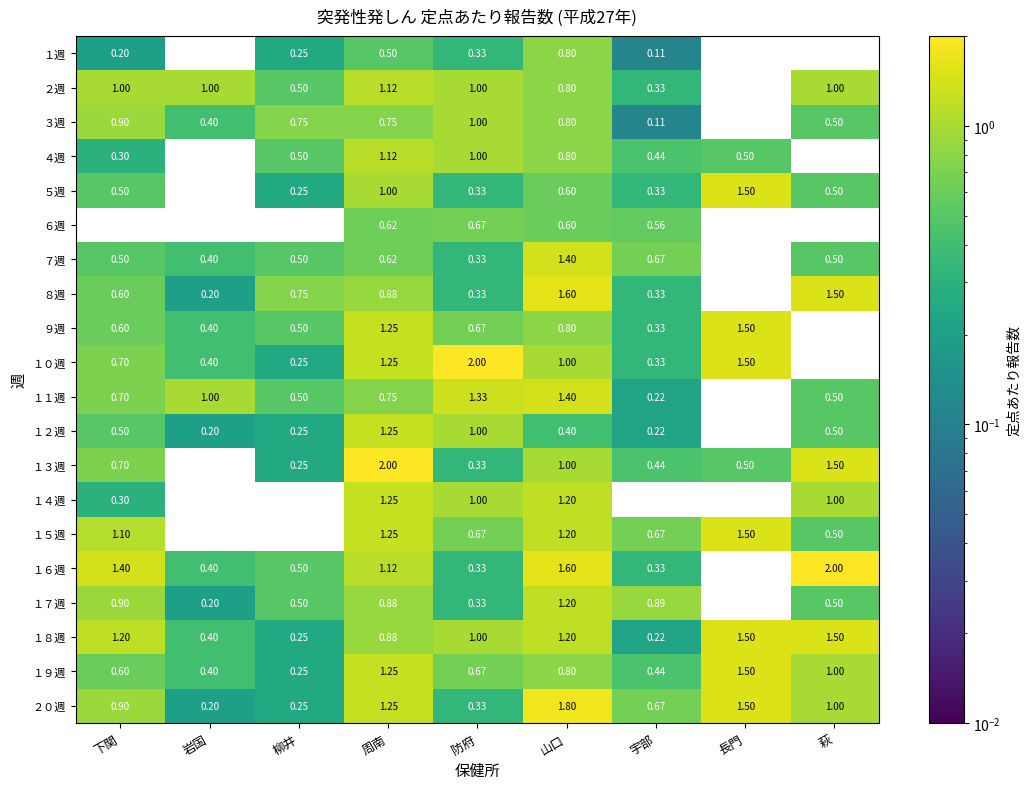

Is the value of ４週 at 周南 greater than the value of ７週 at 長門?

Yes